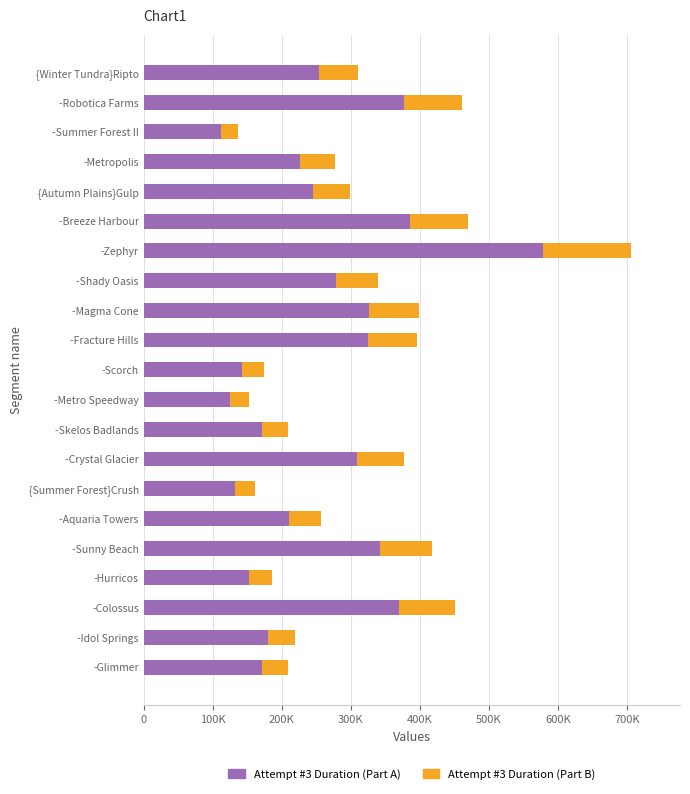

Reading right to left, extract all data points from this chart.

Attempt #3 Duration (Part A): 254263.1	377586.2	112400.7	226957.1	245203.8	385727.2	579199.6	278283.4	327115.2	325071.8	142515.2	124554.7	172000.7	309376.2	131710.0	210690.0	342497.6	152474.1	369765.1	180247.5	171694.1
Attempt #3 Duration (Part B): 55813.9	82884.8	24673.3	49819.9	53825.2	84671.8	127141.4	61086.6	71805.8	71357.2	31283.8	27341.3	37756.3	67911.8	28912.0	46249.0	75182.4	33469.9	81167.9	39566.5	37688.9